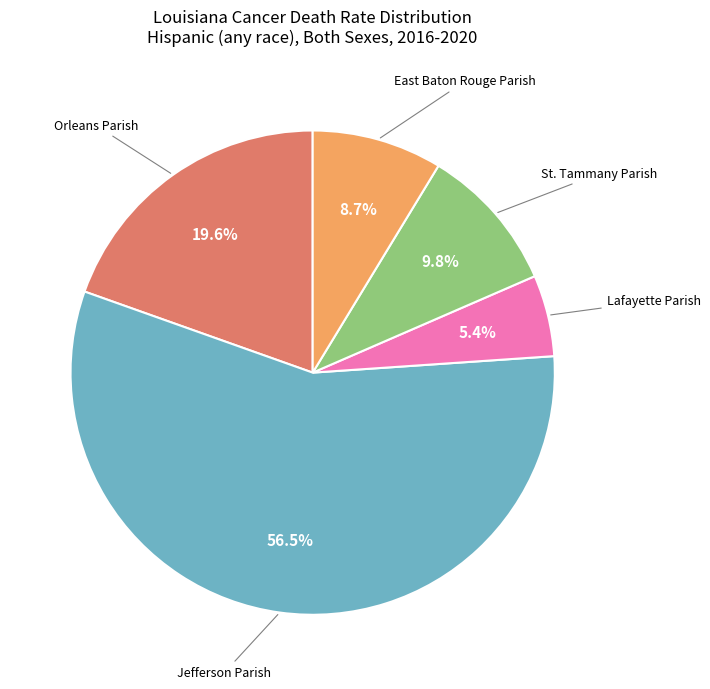

To the nearest percent, what is the difference between the largest and smallest slice percentages?

51%